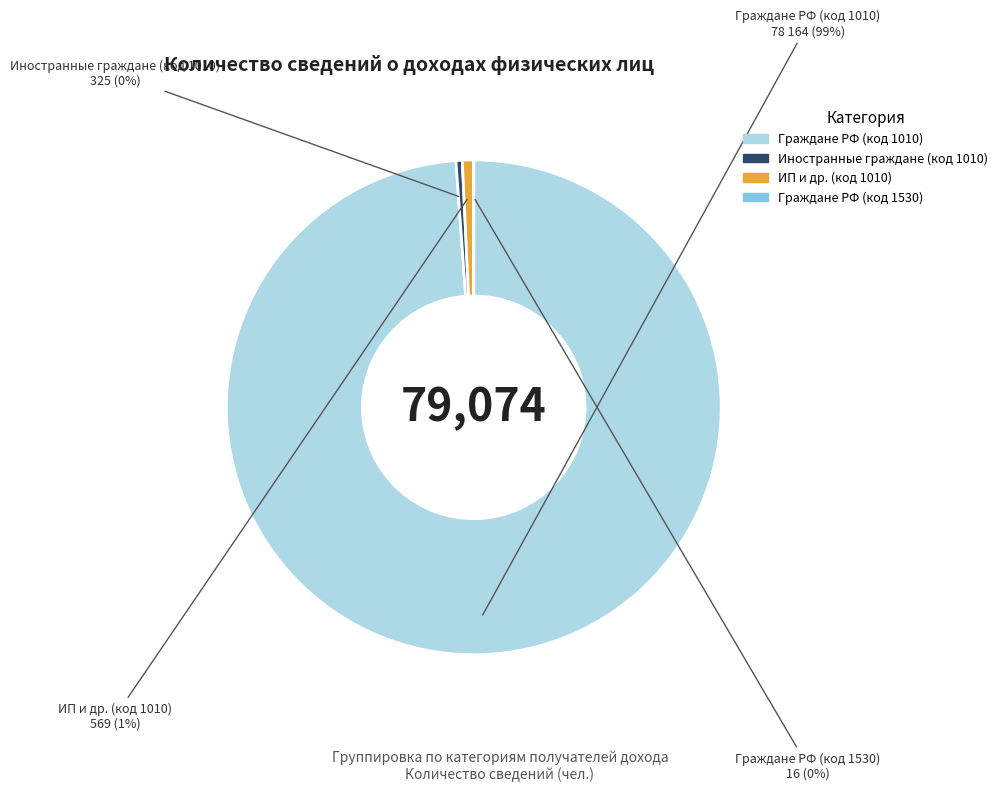

Which slice is the largest?

Граждане РФ (код 1010)